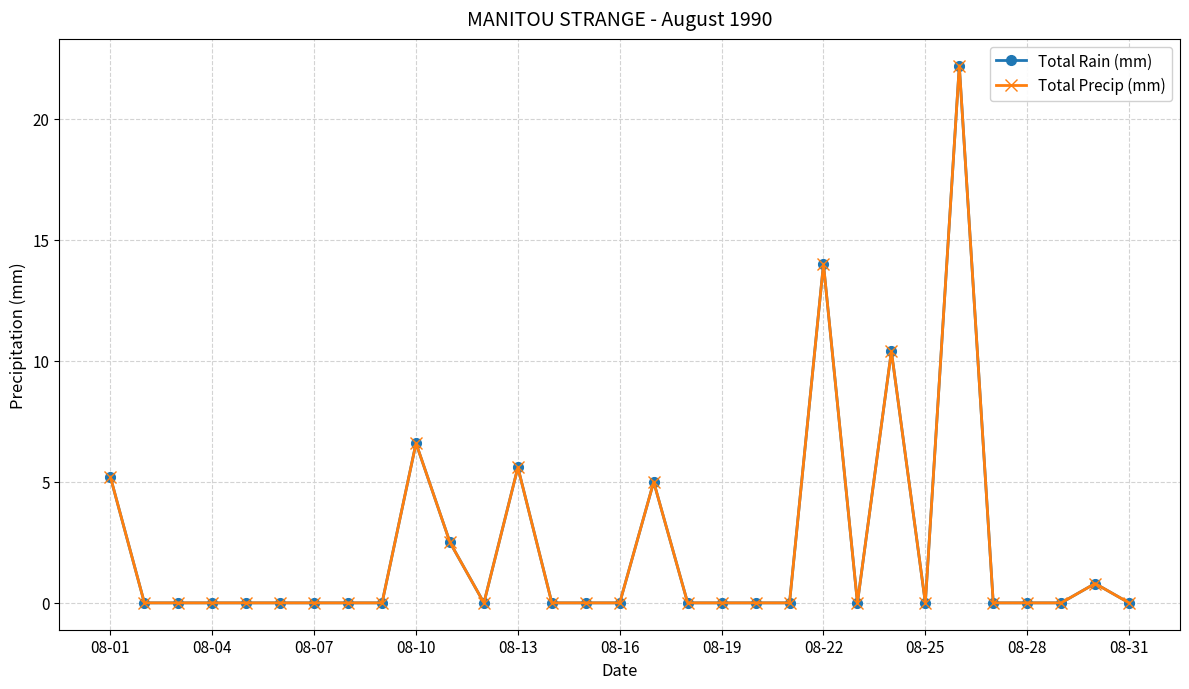

Reading left to right, what are all the values shown in this chart?

Total Rain (mm): 5.2	0.0	0.0	0.0	0.0	0.0	0.0	0.0	0.0	6.6	2.5	0.0	5.6	0.0	0.0	0.0	5.0	0.0	0.0	0.0	0.0	14.0	0.0	10.4	0.0	22.2	0.0	0.0	0.0	0.8	0.0
Total Precip (mm): 5.2	0.0	0.0	0.0	0.0	0.0	0.0	0.0	0.0	6.6	2.5	0.0	5.6	0.0	0.0	0.0	5.0	0.0	0.0	0.0	0.0	14.0	0.0	10.4	0.0	22.2	0.0	0.0	0.0	0.8	0.0